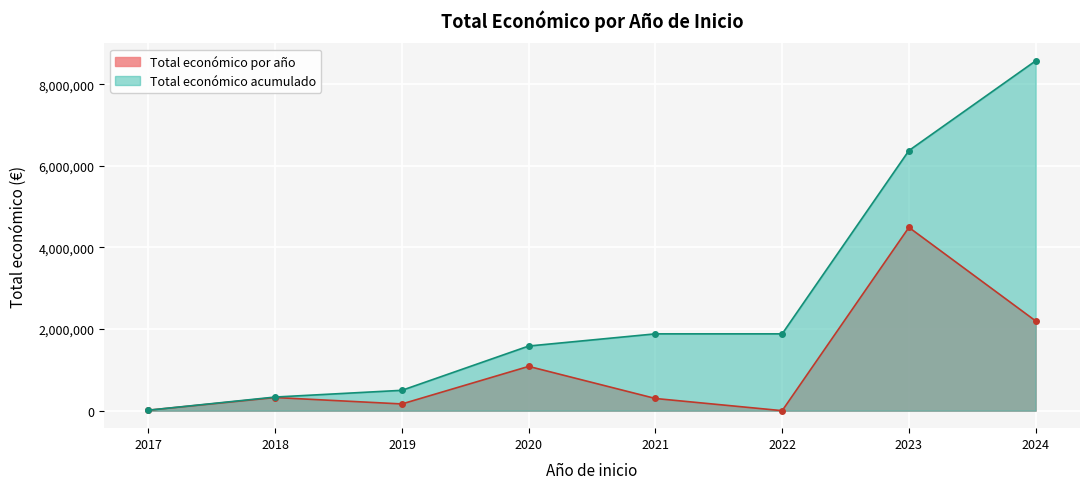

Rank the categories by value from highest to lowest.

2023, 2024, 2020, 2018, 2021, 2019, 2017, 2022